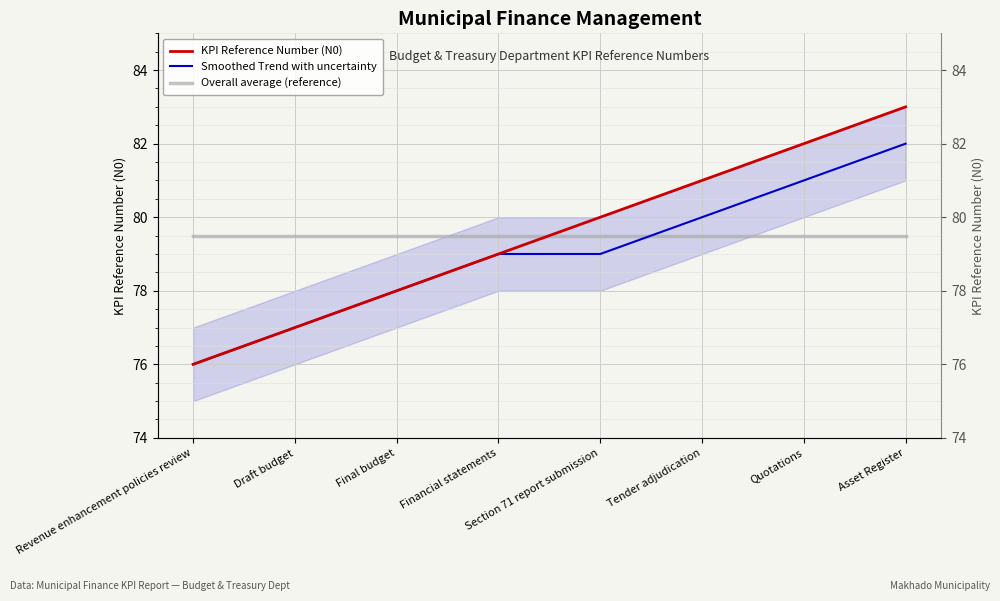

What is the total value across all series at Financial statements?

237.5